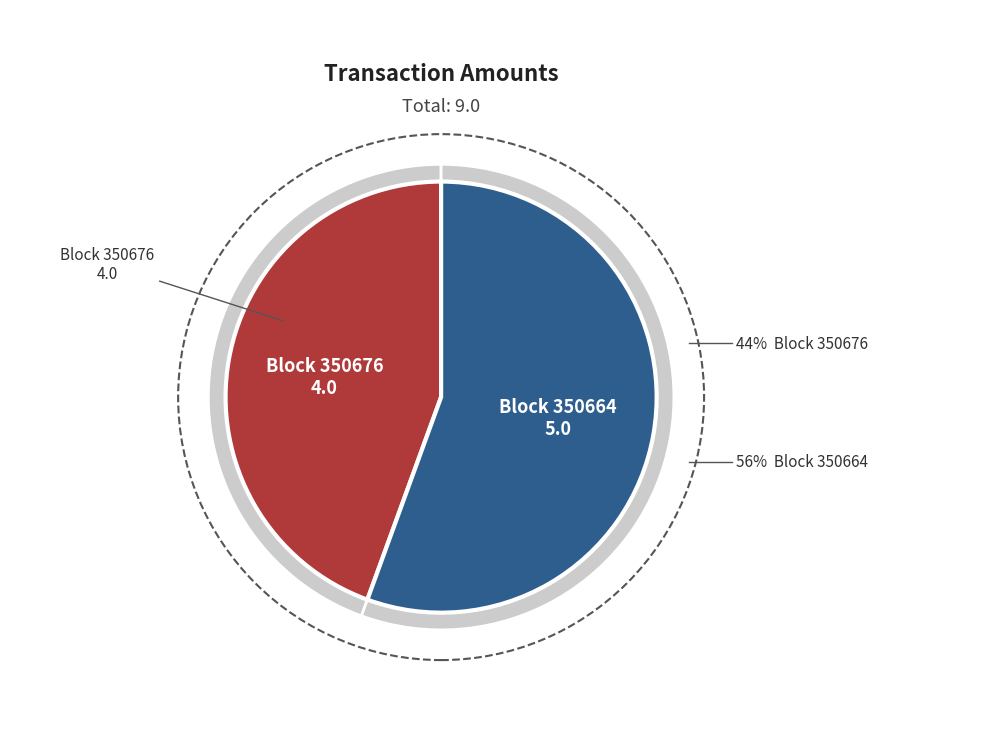

To the nearest percent, what is the average slice percentage?

50%